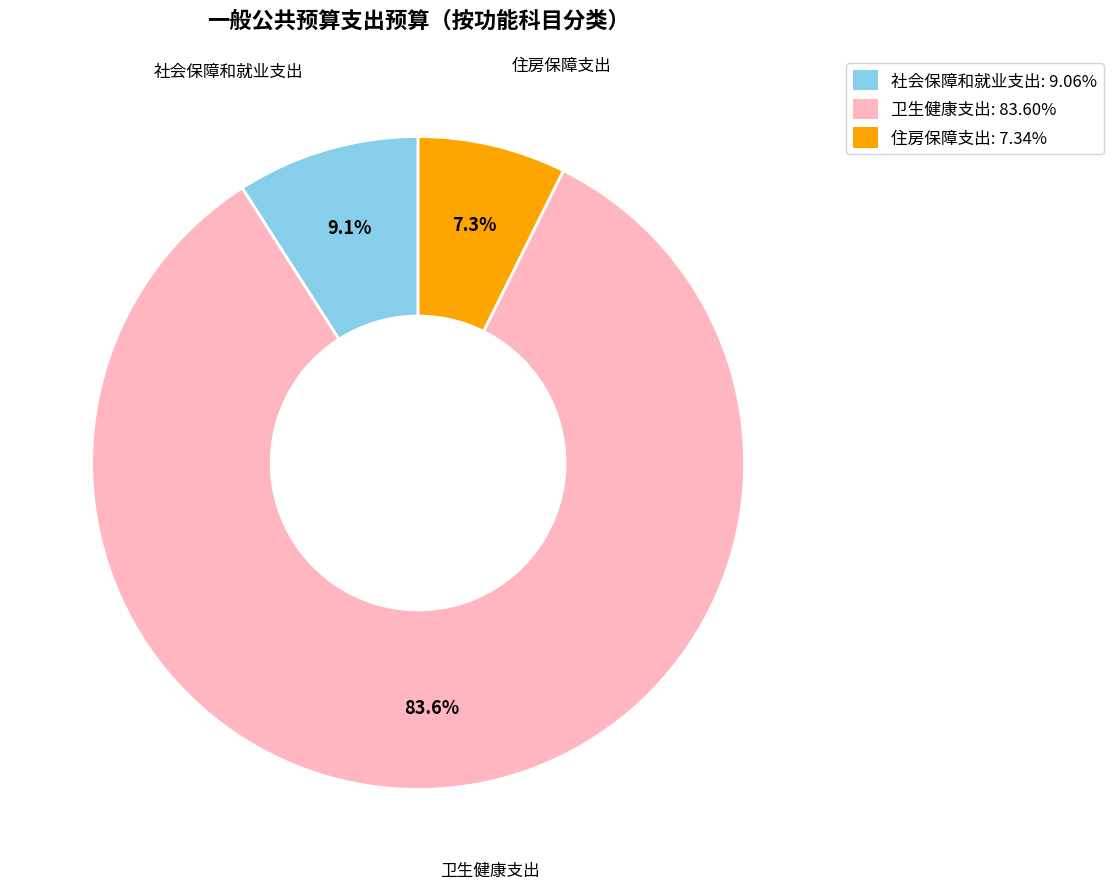

Which slice is the largest?

卫生健康支出